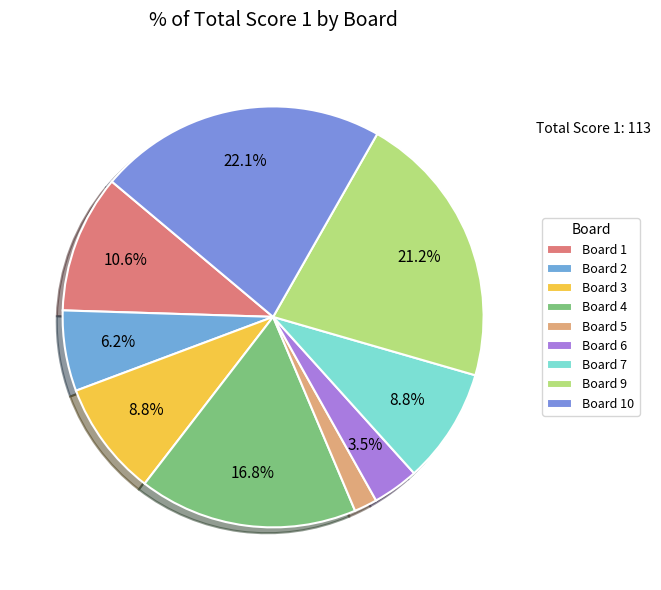

To the nearest percent, what is the combined percentage of Board 5 and Board 1?

12%